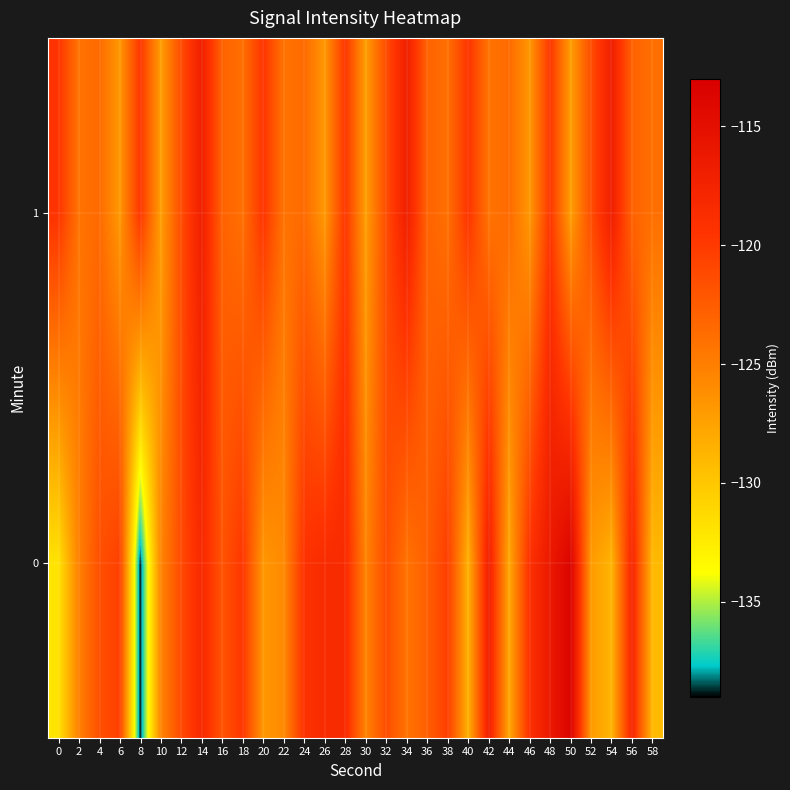

Reading right to left, list all the values displayed in this chart.

0: 58=-129.1	56=-117.9	54=-128.7	52=-127.0	50=-113.5	48=-116.2	46=-119.2	44=-128.0	42=-117.0	40=-128.6	38=-120.3	36=-122.7	34=-124.2	32=-121.3	30=-125.4	28=-118.4	26=-118.5	24=-119.3	22=-125.8	20=-126.8	18=-119.7	16=-121.9	14=-118.3	12=-121.2	10=-125.5	8=-139.0	6=-120.4	4=-121.6	2=-125.2	0=-131.9
1: 58=-123.9	56=-123.0	54=-117.0	52=-121.4	50=-127.2	48=-119.7	46=-126.8	44=-123.5	42=-124.2	40=-119.6	38=-123.9	36=-123.0	34=-117.0	32=-121.4	30=-127.2	28=-119.7	26=-126.8	24=-123.5	22=-124.2	20=-119.6	18=-123.9	16=-123.0	14=-117.0	12=-121.4	10=-127.2	8=-119.7	6=-126.8	4=-123.5	2=-124.2	0=-119.6